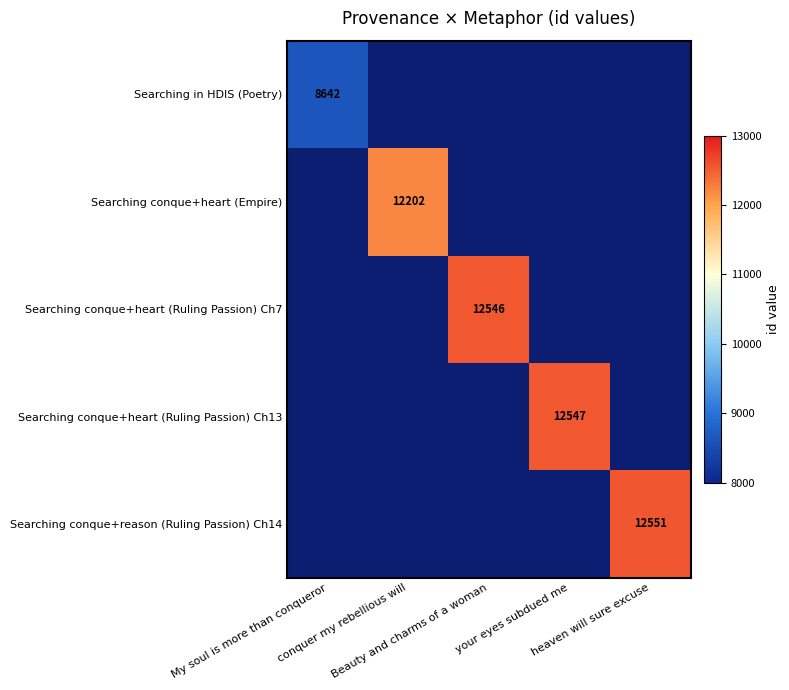

List the series in order of their peak value, lowest first.

Searching in HDIS (Poetry), Searching conque+heart (Empire), Searching conque+heart (Ruling Passion) Ch7, Searching conque+heart (Ruling Passion) Ch13, Searching conque+reason (Ruling Passion) Ch14